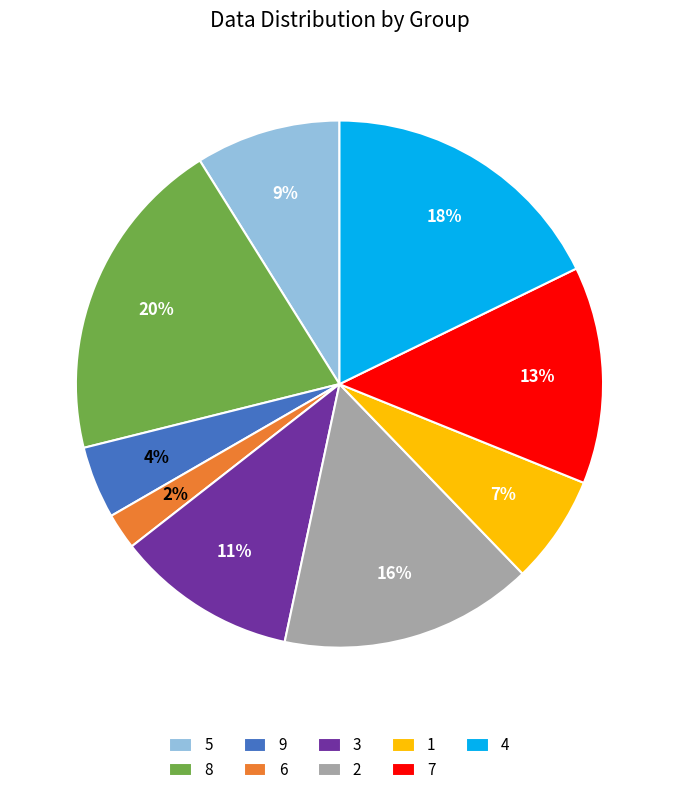

Is 4 the majority of the pie?

No